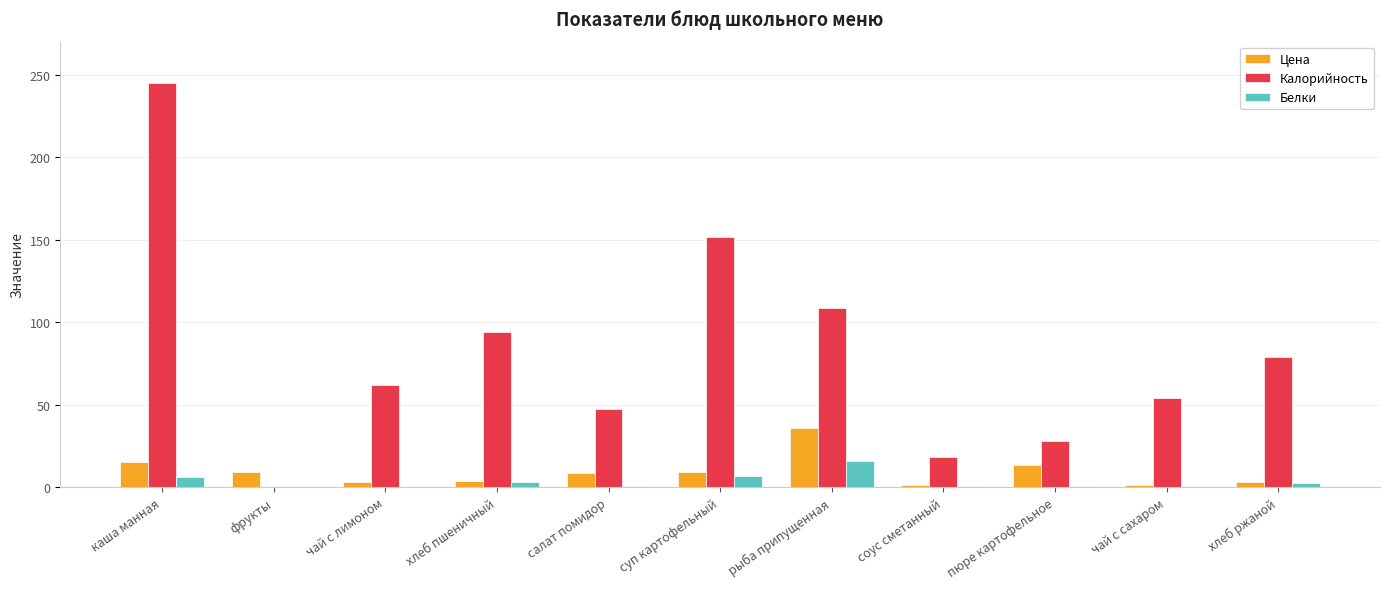

Between фрукты and рыба припущенная, which series saw the biggest shift?

Калорийность